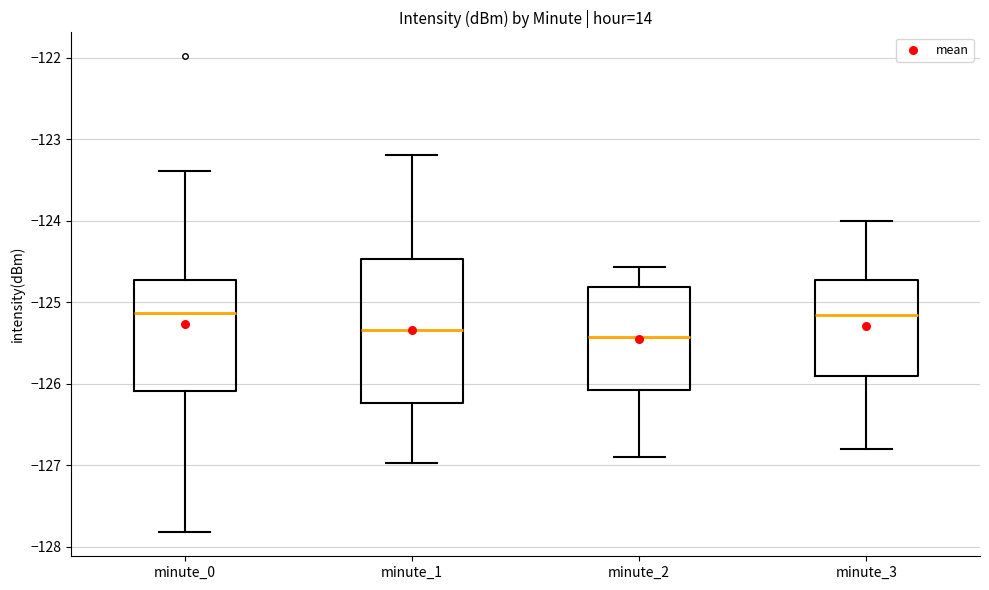

Which box is the tallest, from its lower edge to its upper edge?

minute_1